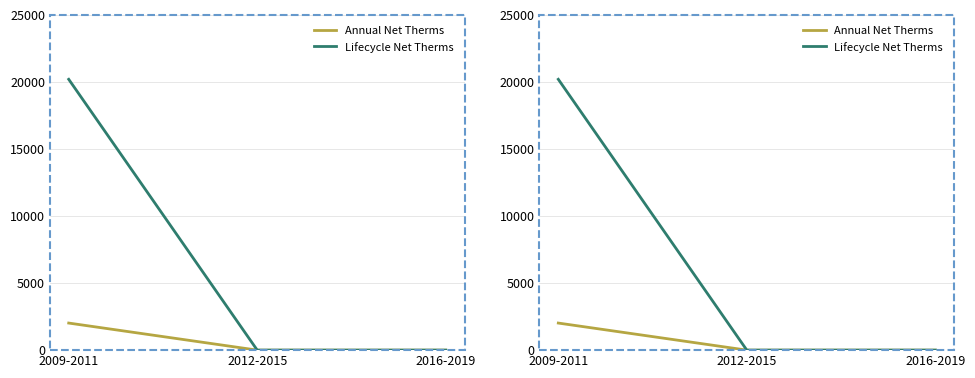

Which category has the highest value in the Lifecycle Net Therms series?

2009-2011